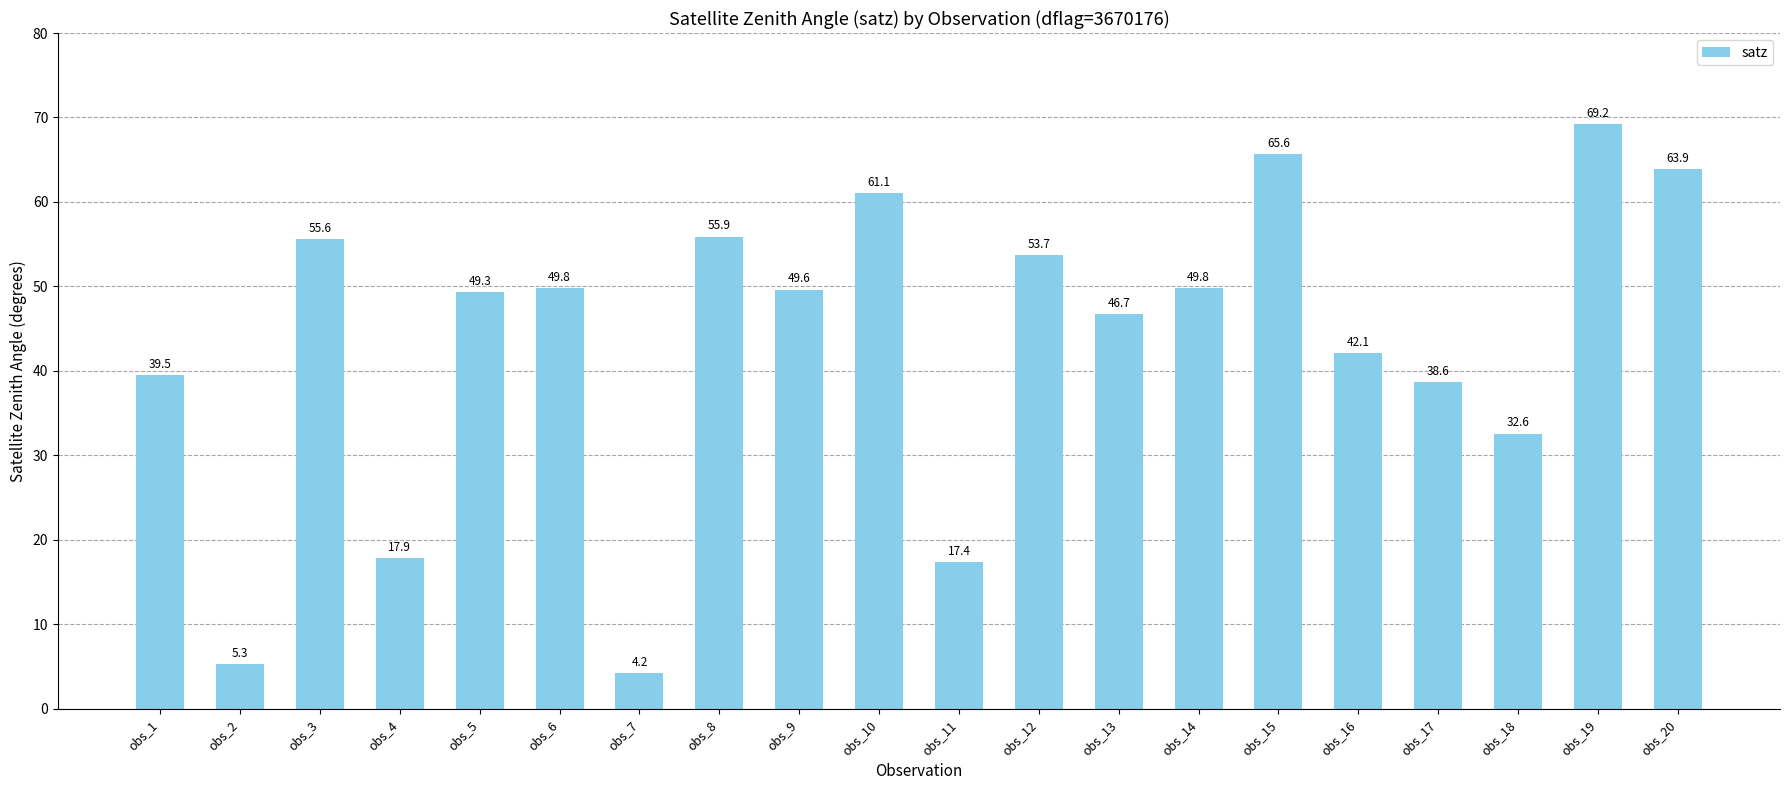

Which category has the lowest value across all series?

obs_7